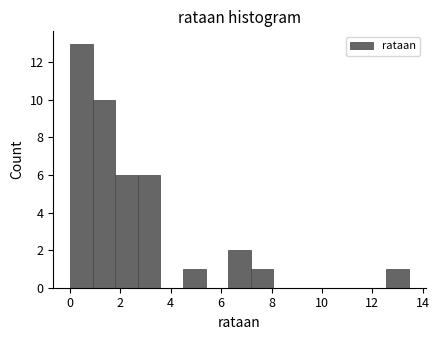

Reading left to right, transcribe this chart: for each bar, give the range it covers on the x-axis and its height. Neither the bar edges nor the heights are printed on the chart, so give them approximately, as read against the axes.

0.0 to 1.0: 13
1.0 to 1.8: 10
1.8 to 2.6: 6
2.6 to 3.6: 6
3.6 to 4.4: 0
4.4 to 5.4: 1
5.4 to 6.2: 0
6.2 to 7.2: 2
7.2 to 8.0: 1
8.0 to 9.0: 0
9.0 to 9.8: 0
9.8 to 10.8: 0
10.8 to 11.6: 0
11.6 to 12.6: 0
12.6 to 13.4: 1